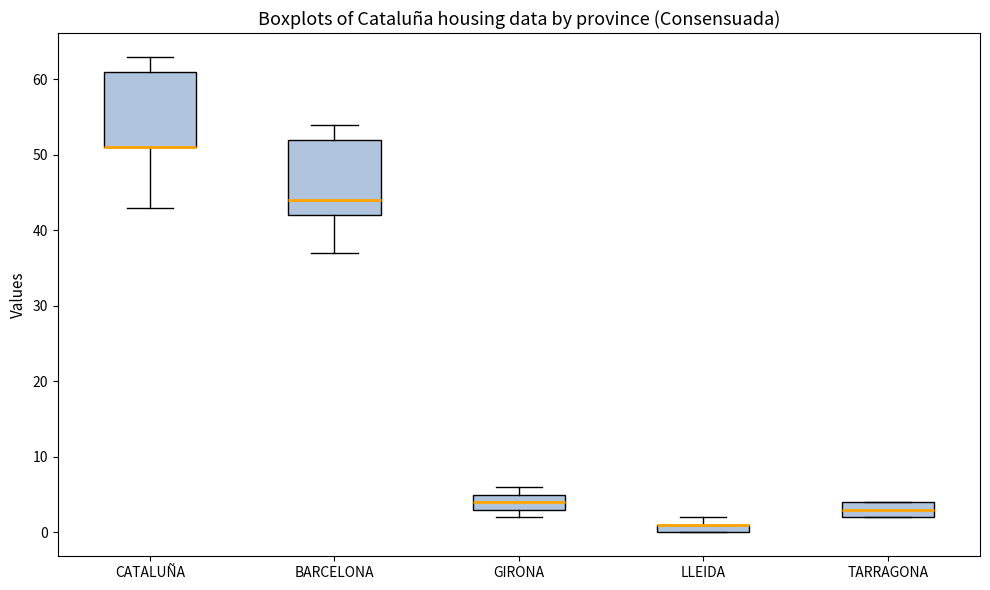

Where does the median line of the box for TARRAGONA sit on the y-axis? The values are not printed on the chart, so give them approximately, as read against the axis.

3